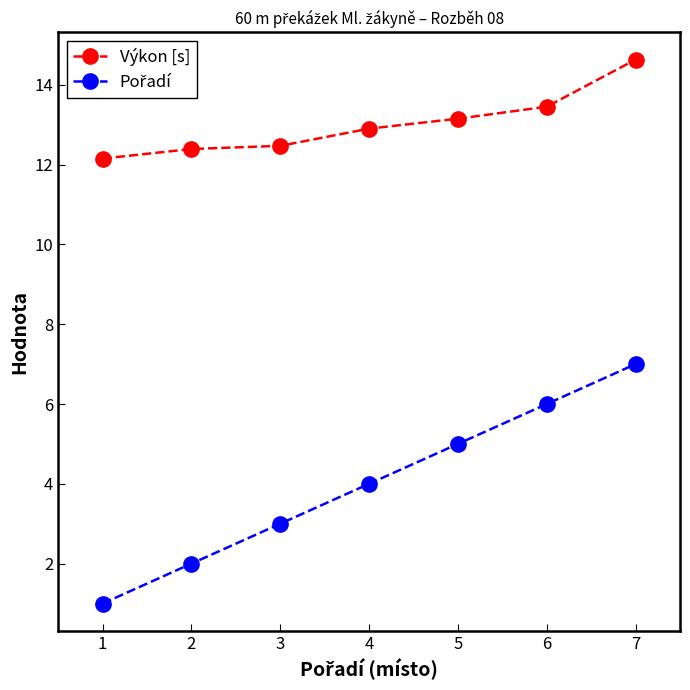

Which category has the lowest value across all series?

1